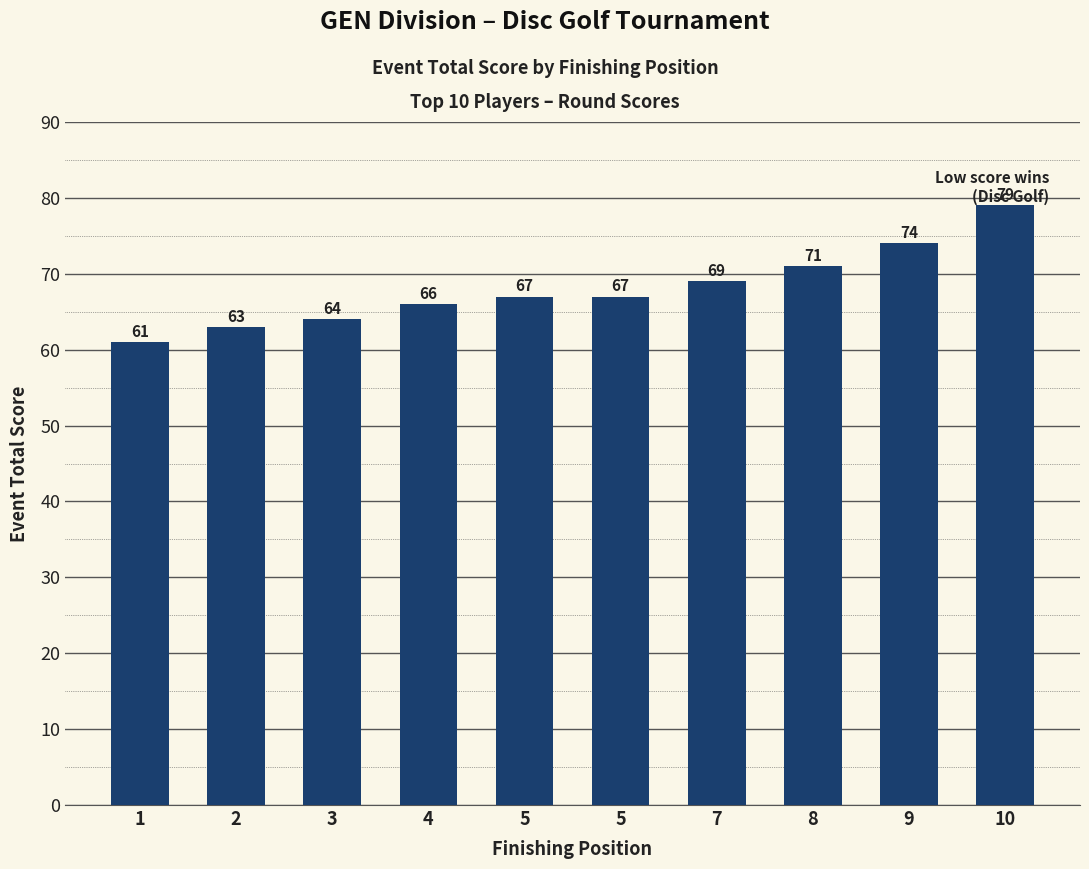

Where does the data first go above 67?

7